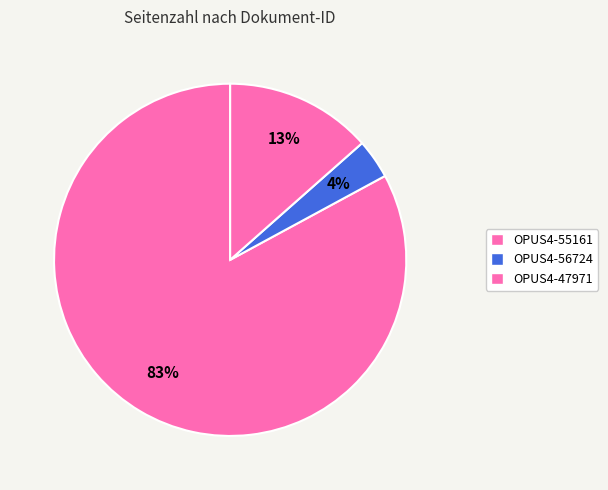

Rank the categories by value from lowest to highest.

OPUS4-56724, OPUS4-47971, OPUS4-55161